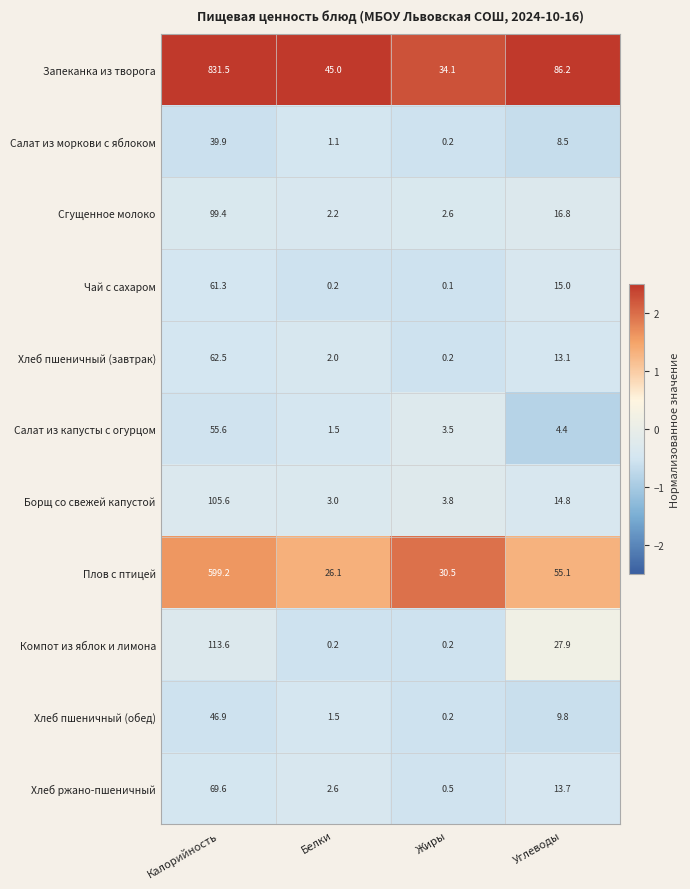

Which series changed the most between Калорийность and Жиры?

Запеканка из творога